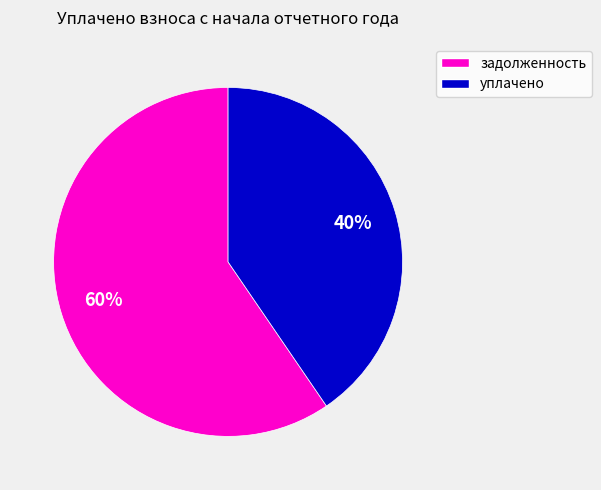

Is there any slice that represents more than half of the pie?

Yes